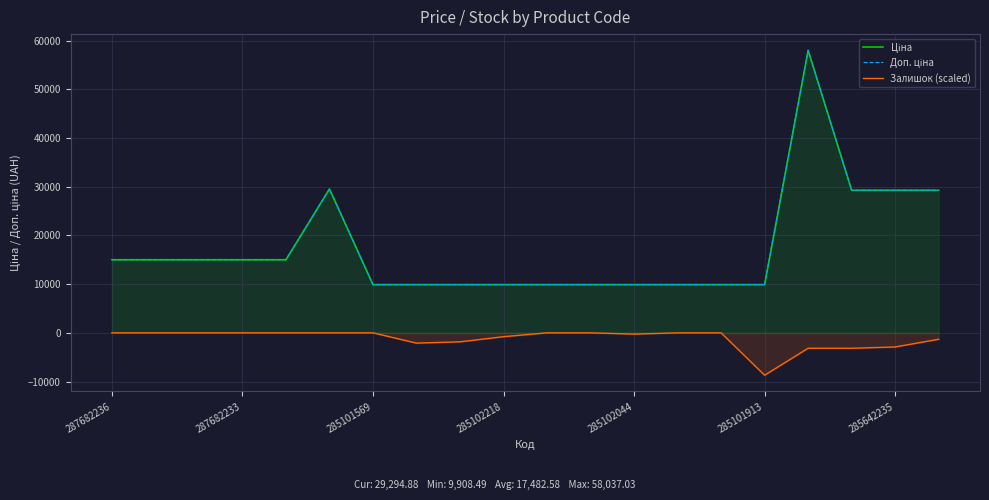

Which series has the largest range (max minus min)?

Ціна